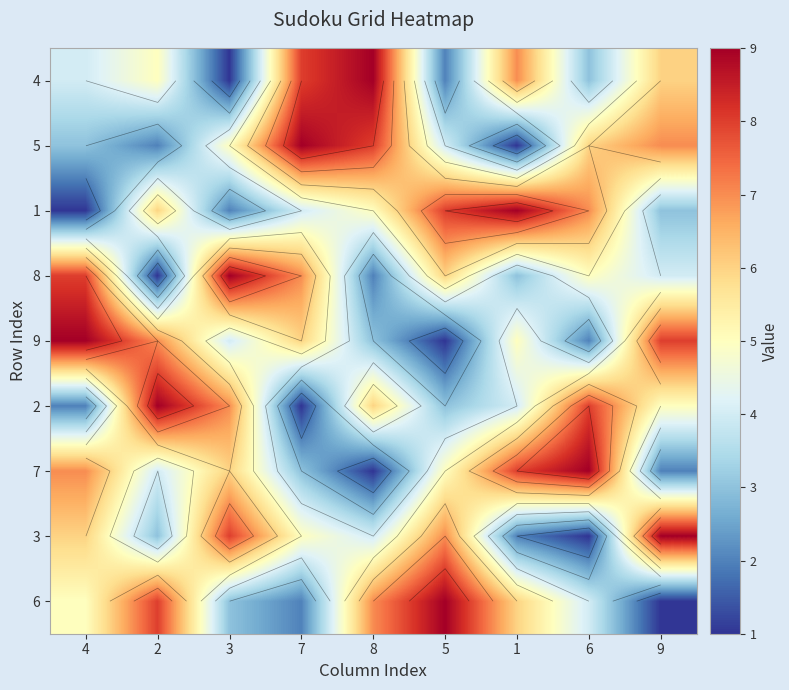

At which label does 2 reach its minimum?

7